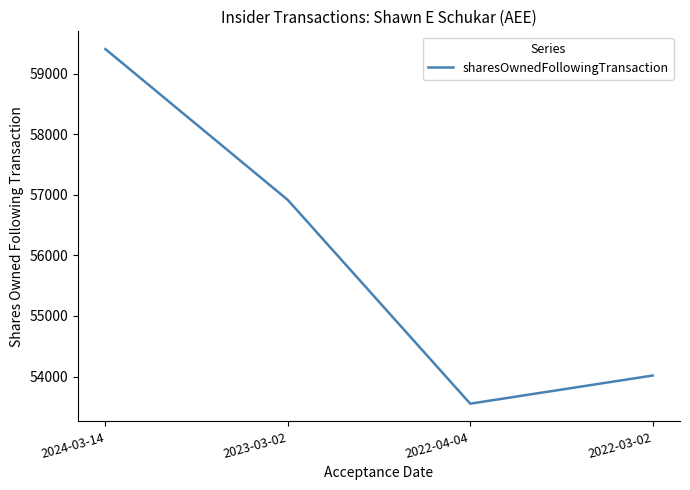

What is the maximum value shown in the chart?

59410